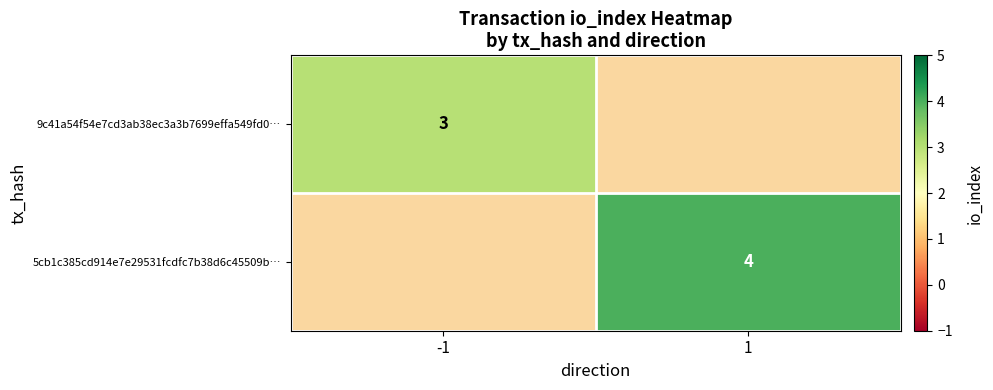

Is the value of 9c41a54f54e7cd3ab38ec3a3b7699effa549fd0… at -1 greater than the value of 5cb1c385cd914e7e29531fcdfc7b38d6c45509b… at 1?

No